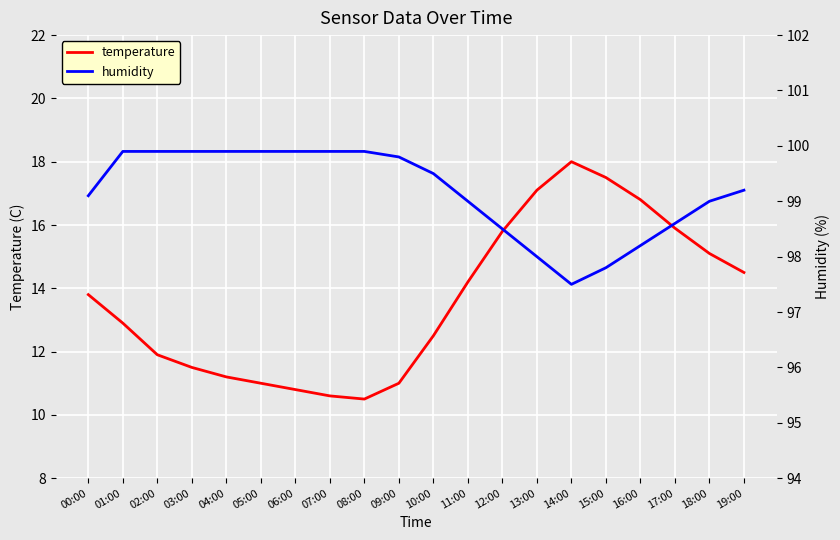

At which category is the sum across all series the highest?

14:00